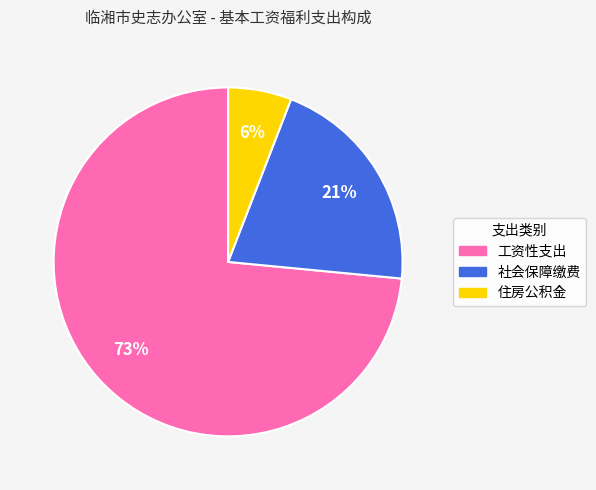

How many segments does this pie chart have?

3